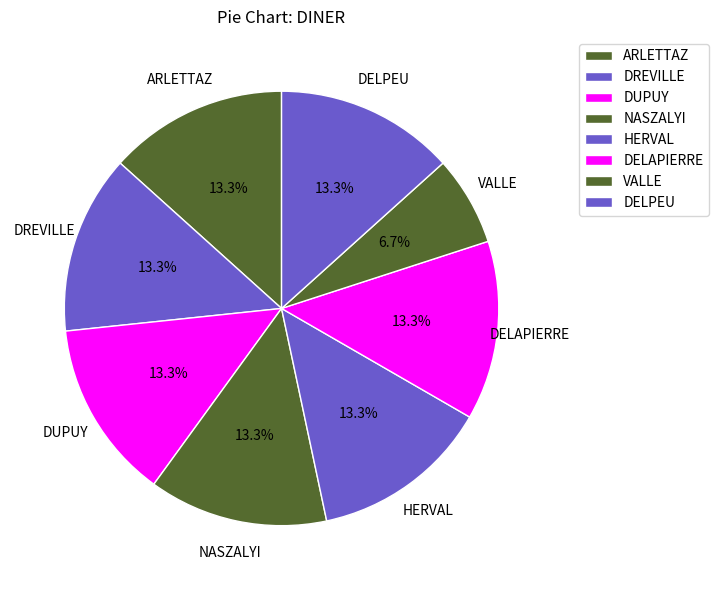

How many slices are in this pie chart?

8